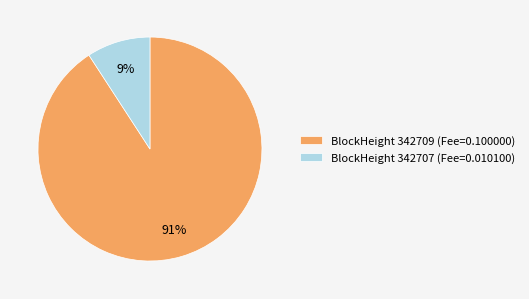

What is the smallest slice in the pie chart?

BlockHeight 342707 (Fee=0.010100)